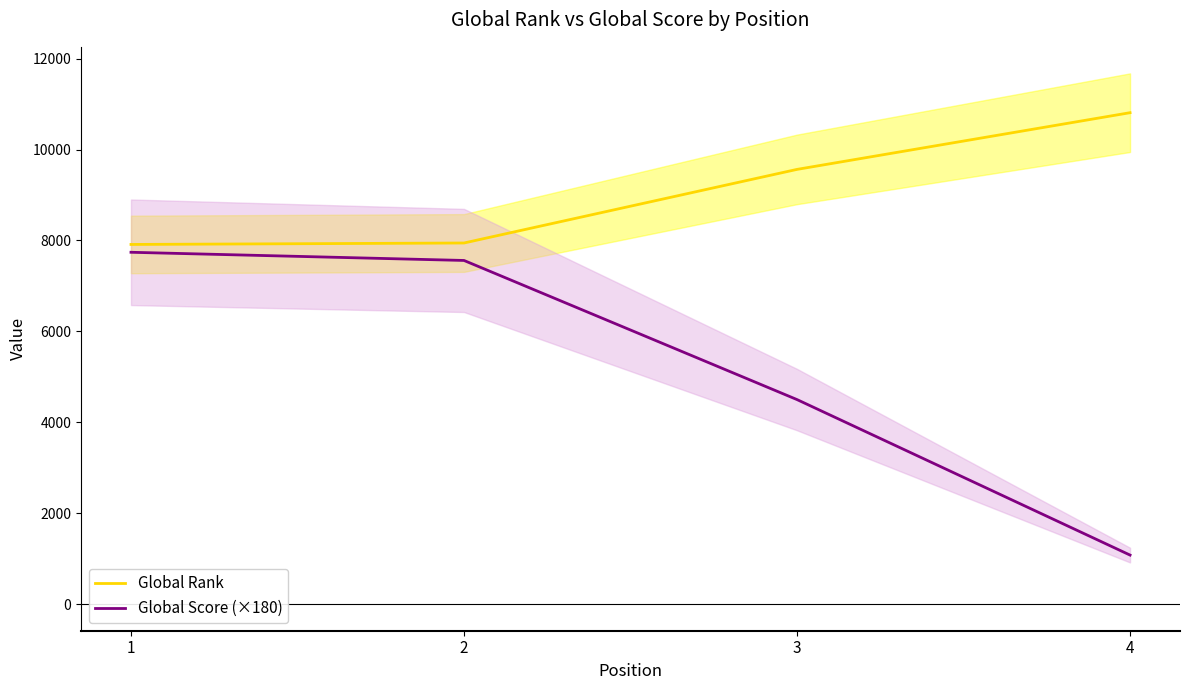

Which category has the highest value in the Global Rank series?

4